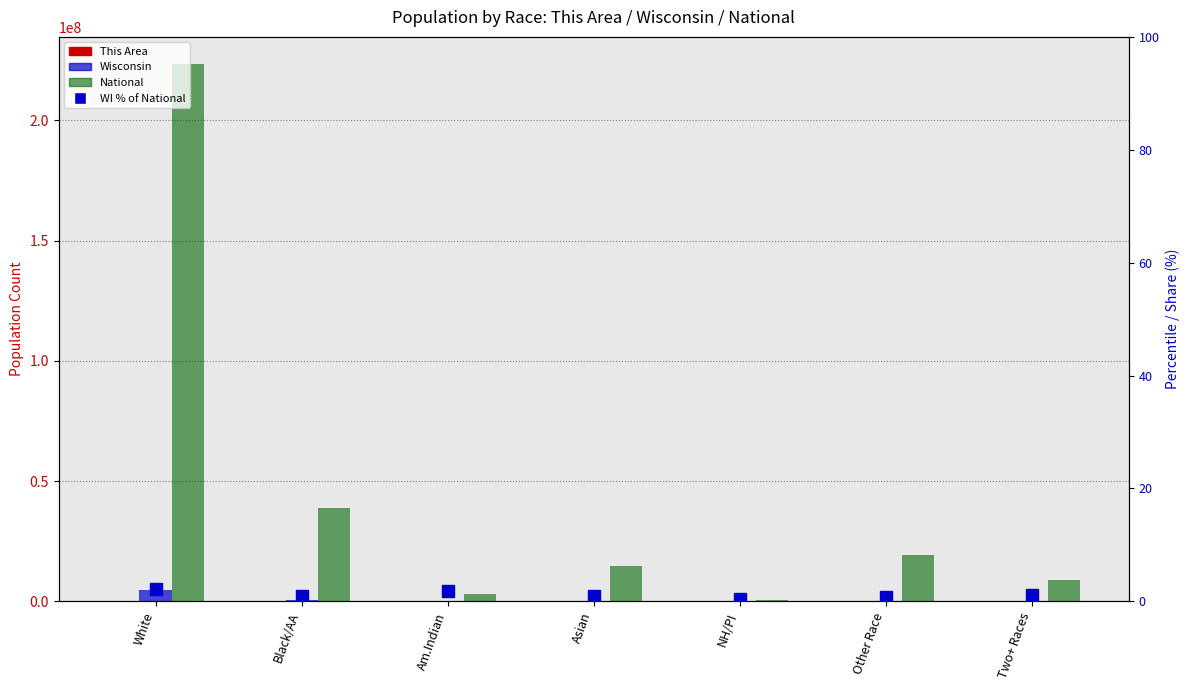

Which series has the widest spread of values?

National